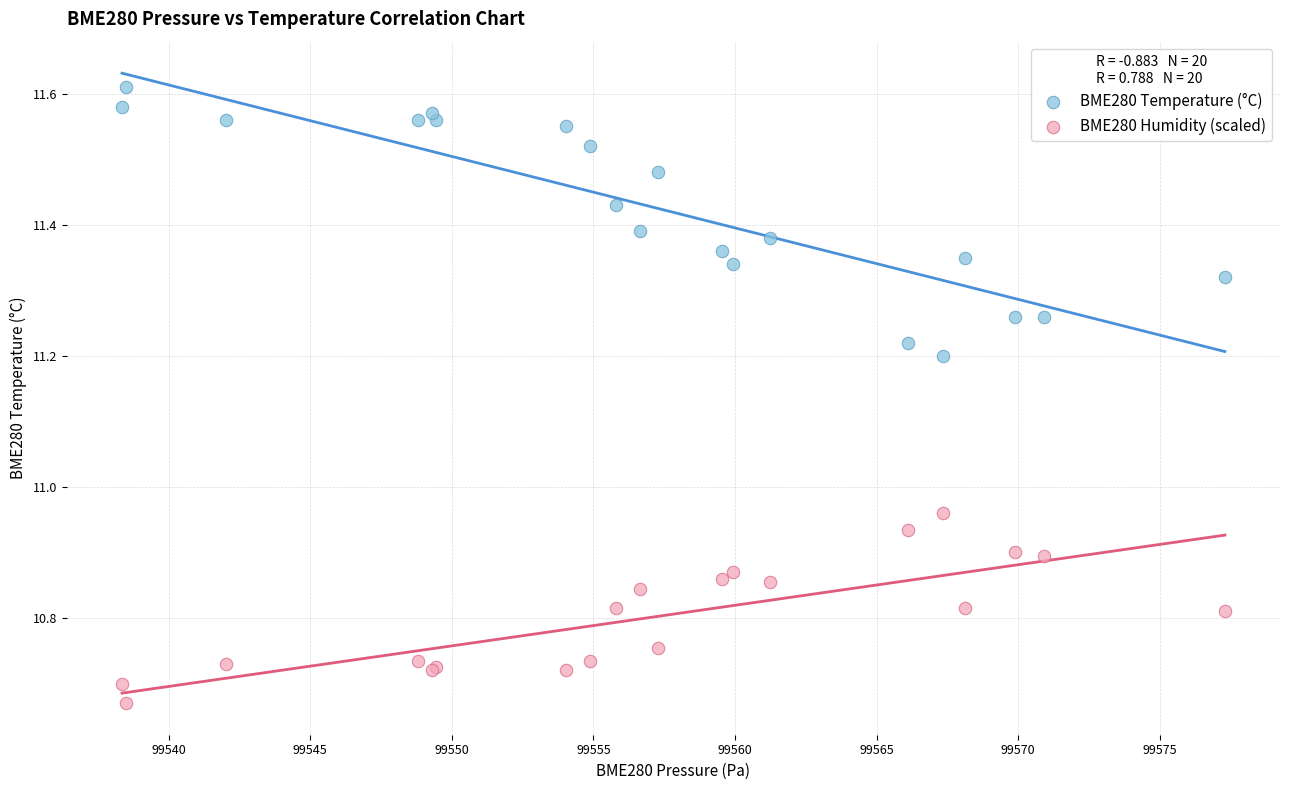

Which series has the largest Y range (max minus min)?

BME280 Temperature (°C)